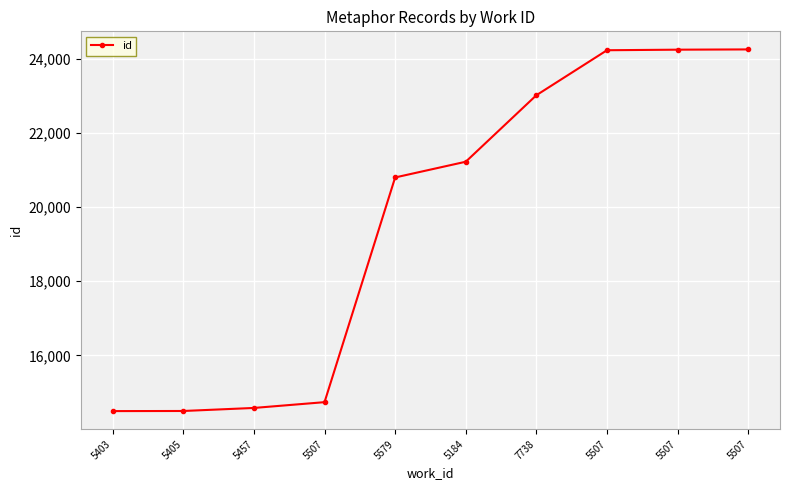

How many series are shown in this chart?

1